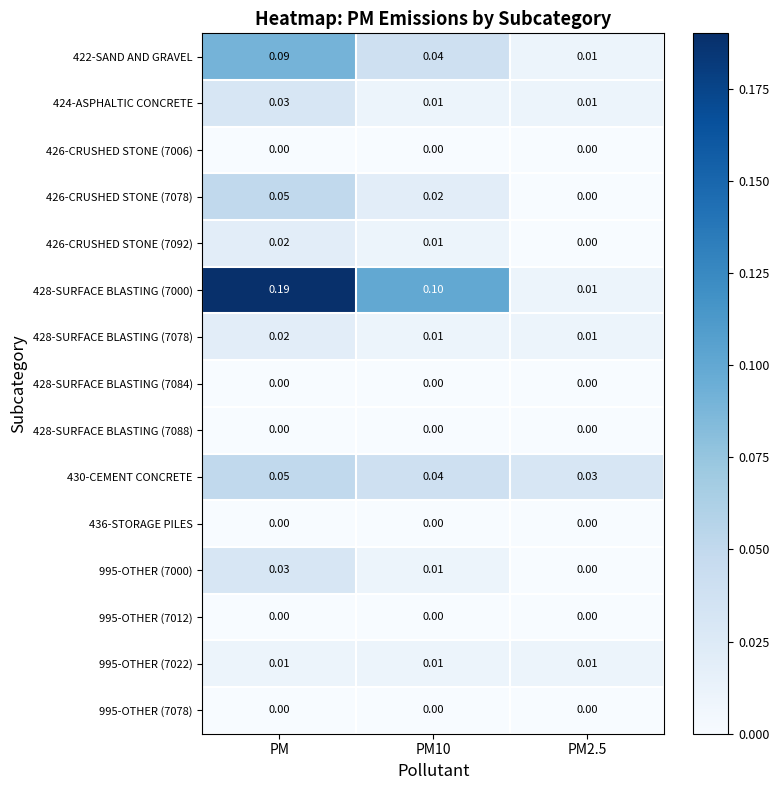

Which series changed the most between PM10 and PM2.5?

428-SURFACE BLASTING (7000)